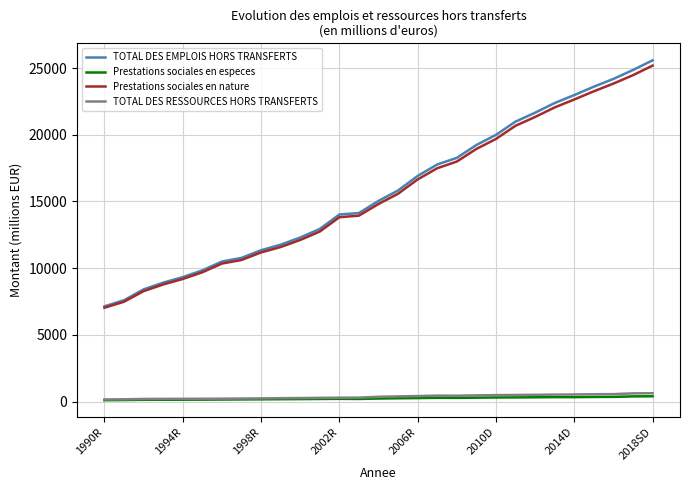

What is the maximum value for TOTAL DES EMPLOIS HORS TRANSFERTS?

25581.0